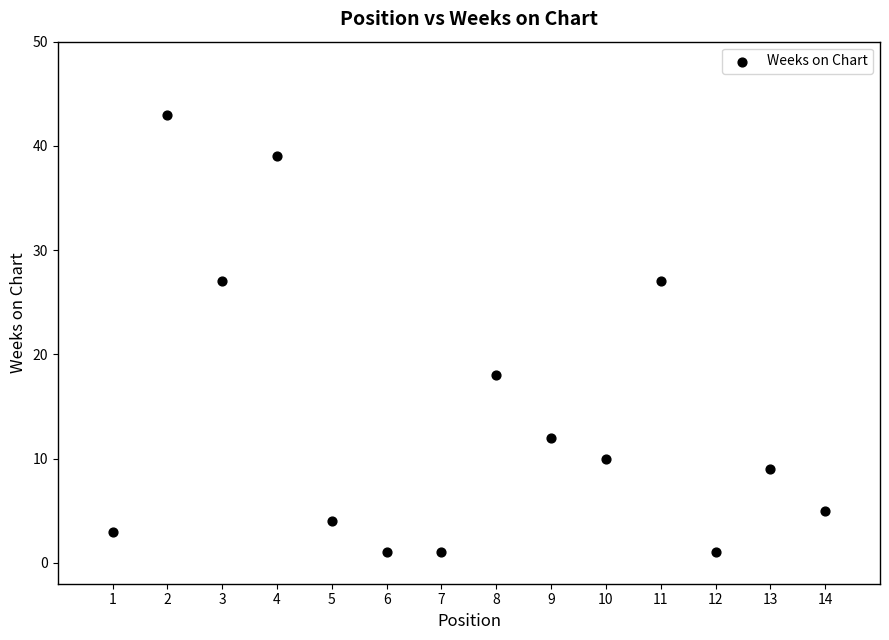

What is the range of Y values (max minus min)?

42